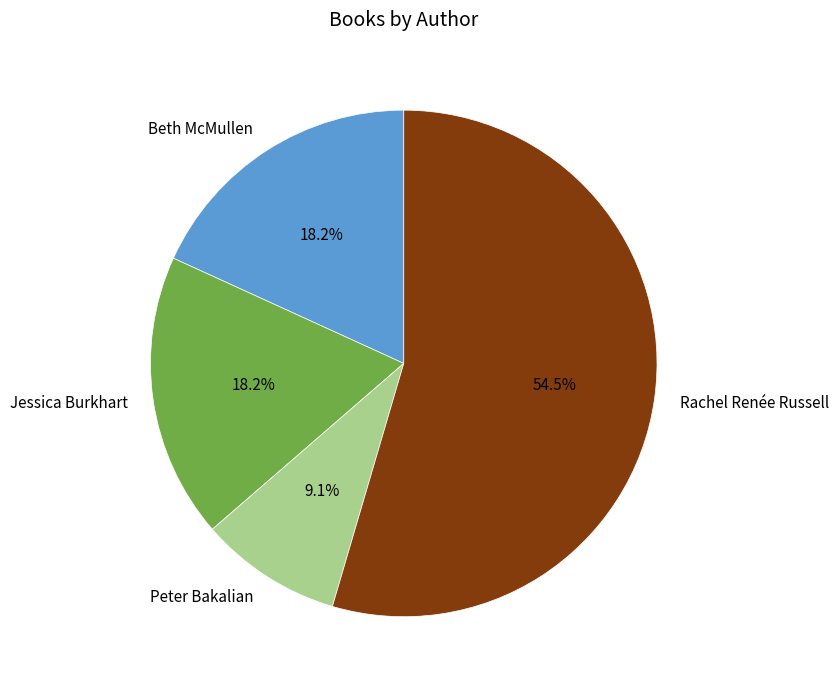

What percentage is NOT represented by Jessica Burkhart?

81.8%